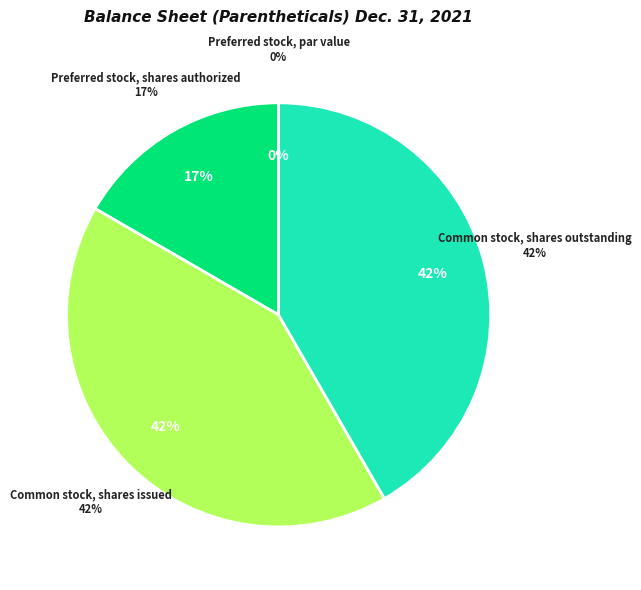

To the nearest percent, what is the difference between the largest and smallest slice percentages?

42%